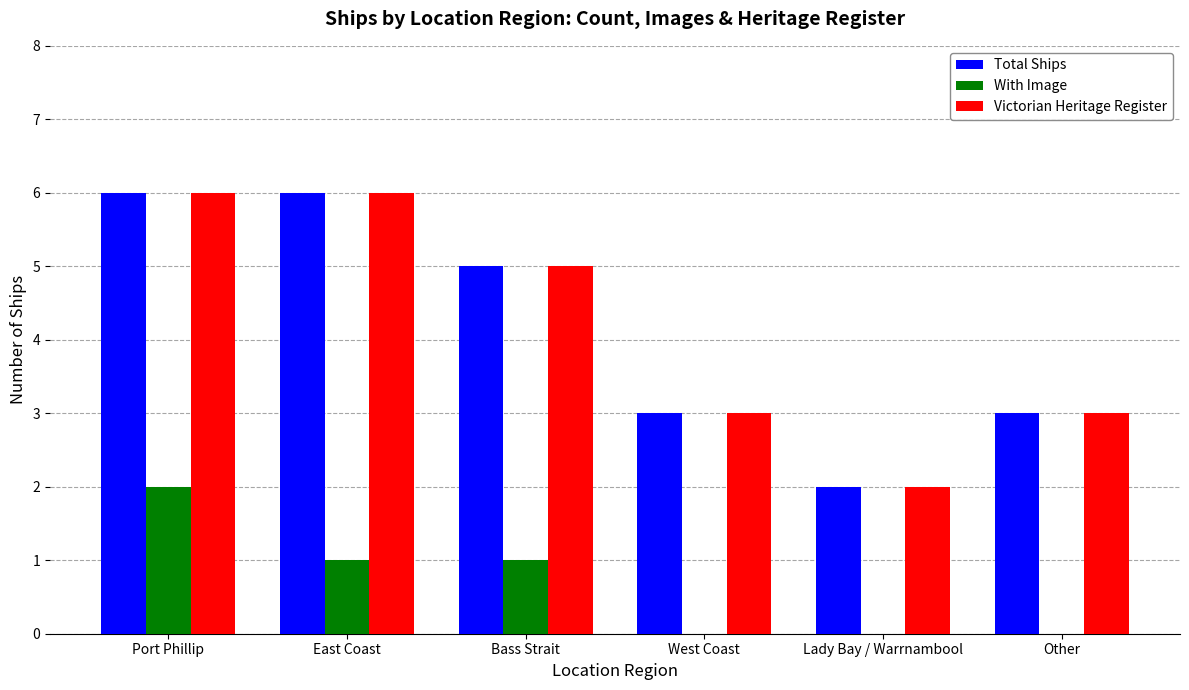

Is the value of Total Ships at Other greater than the value of With Image at West Coast?

Yes